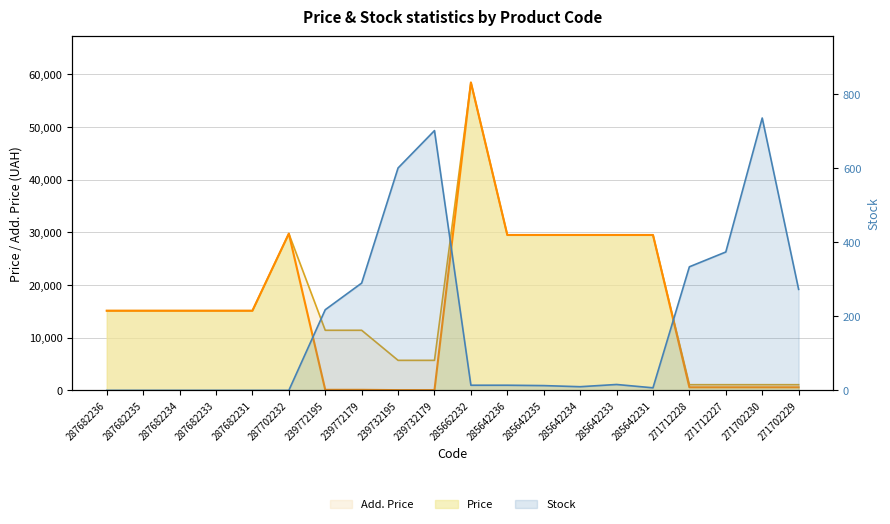

How many values in the Price series are below 15120?

8